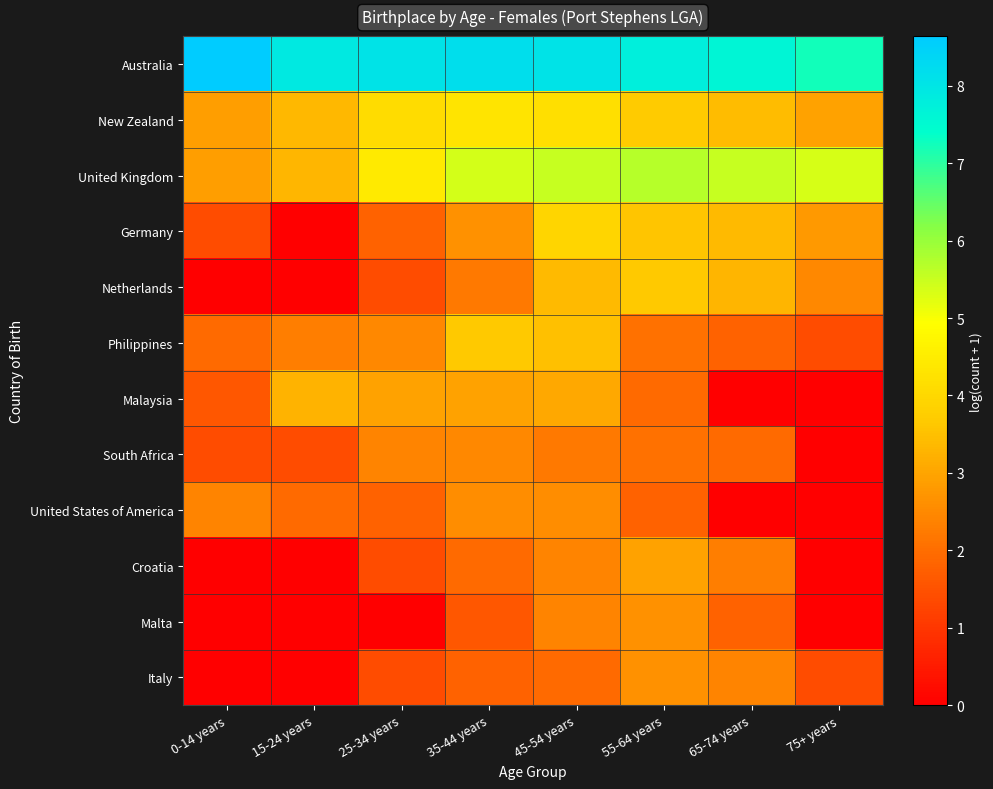

Reading left to right, extract all data points from this chart.

Australia: 0-14 years=8.6	15-24 years=7.9	25-34 years=8.0	35-44 years=8.2	45-54 years=8.0	55-64 years=7.8	65-74 years=7.6	75+ years=7.2
New Zealand: 0-14 years=2.9	15-24 years=3.4	25-34 years=4.1	35-44 years=4.3	45-54 years=4.2	55-64 years=3.7	65-74 years=3.4	75+ years=2.9
United Kingdom: 0-14 years=2.9	15-24 years=3.3	25-34 years=4.4	35-44 years=5.4	45-54 years=5.5	55-64 years=5.7	65-74 years=5.5	75+ years=5.4
Germany: 0-14 years=1.4	15-24 years=0.0	25-34 years=1.8	35-44 years=2.6	45-54 years=3.9	55-64 years=3.6	65-74 years=3.4	75+ years=2.8
Netherlands: 0-14 years=0.0	15-24 years=0.0	25-34 years=1.4	35-44 years=2.2	45-54 years=3.4	55-64 years=3.7	65-74 years=3.3	75+ years=2.5
Philippines: 0-14 years=1.9	15-24 years=2.3	25-34 years=2.5	35-44 years=3.7	45-54 years=3.5	55-64 years=2.1	65-74 years=1.8	75+ years=1.4
Malaysia: 0-14 years=1.6	15-24 years=3.3	25-34 years=2.9	35-44 years=2.9	45-54 years=3.0	55-64 years=1.9	65-74 years=0.0	75+ years=0.0
South Africa: 0-14 years=1.4	15-24 years=1.4	25-34 years=2.4	35-44 years=2.5	45-54 years=2.2	55-64 years=2.1	65-74 years=1.9	75+ years=0.0
United States of America: 0-14 years=2.4	15-24 years=1.9	25-34 years=1.8	35-44 years=2.6	45-54 years=2.6	55-64 years=1.8	65-74 years=0.0	75+ years=0.0
Croatia: 0-14 years=0.0	15-24 years=0.0	25-34 years=1.4	35-44 years=1.9	45-54 years=2.4	55-64 years=2.9	65-74 years=2.3	75+ years=0.0
Malta: 0-14 years=0.0	15-24 years=0.0	25-34 years=0.0	35-44 years=1.6	45-54 years=2.4	55-64 years=2.6	65-74 years=1.8	75+ years=0.0
Italy: 0-14 years=0.0	15-24 years=0.0	25-34 years=1.4	35-44 years=1.8	45-54 years=1.9	55-64 years=2.6	65-74 years=2.4	75+ years=1.4